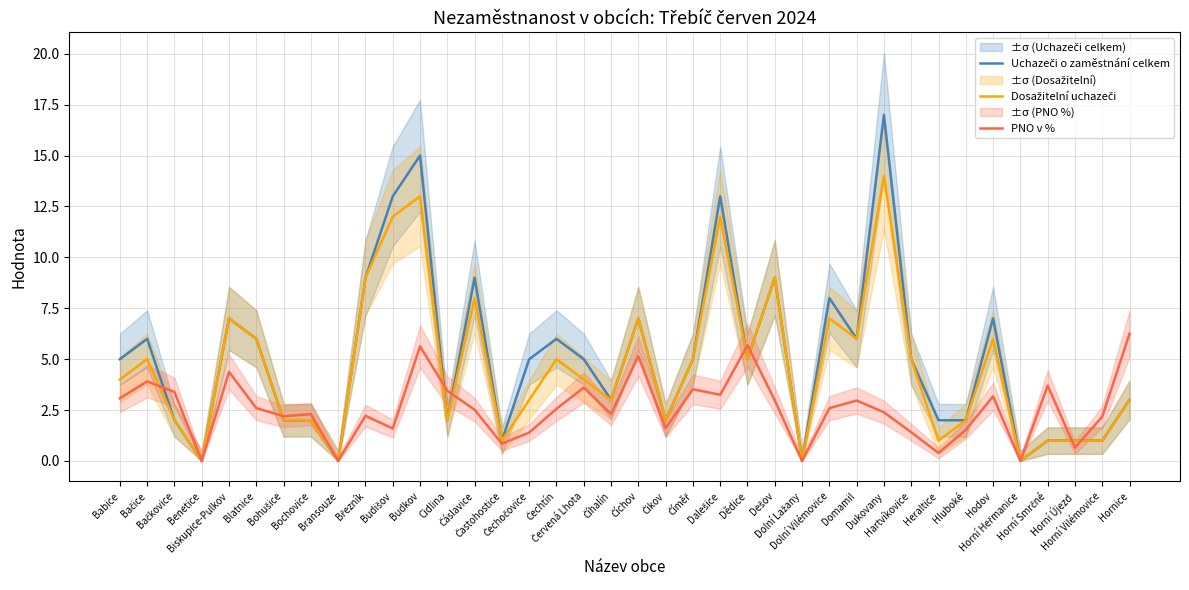

True or false: PNO v % has a value of 0.8 at Častohostice.

True